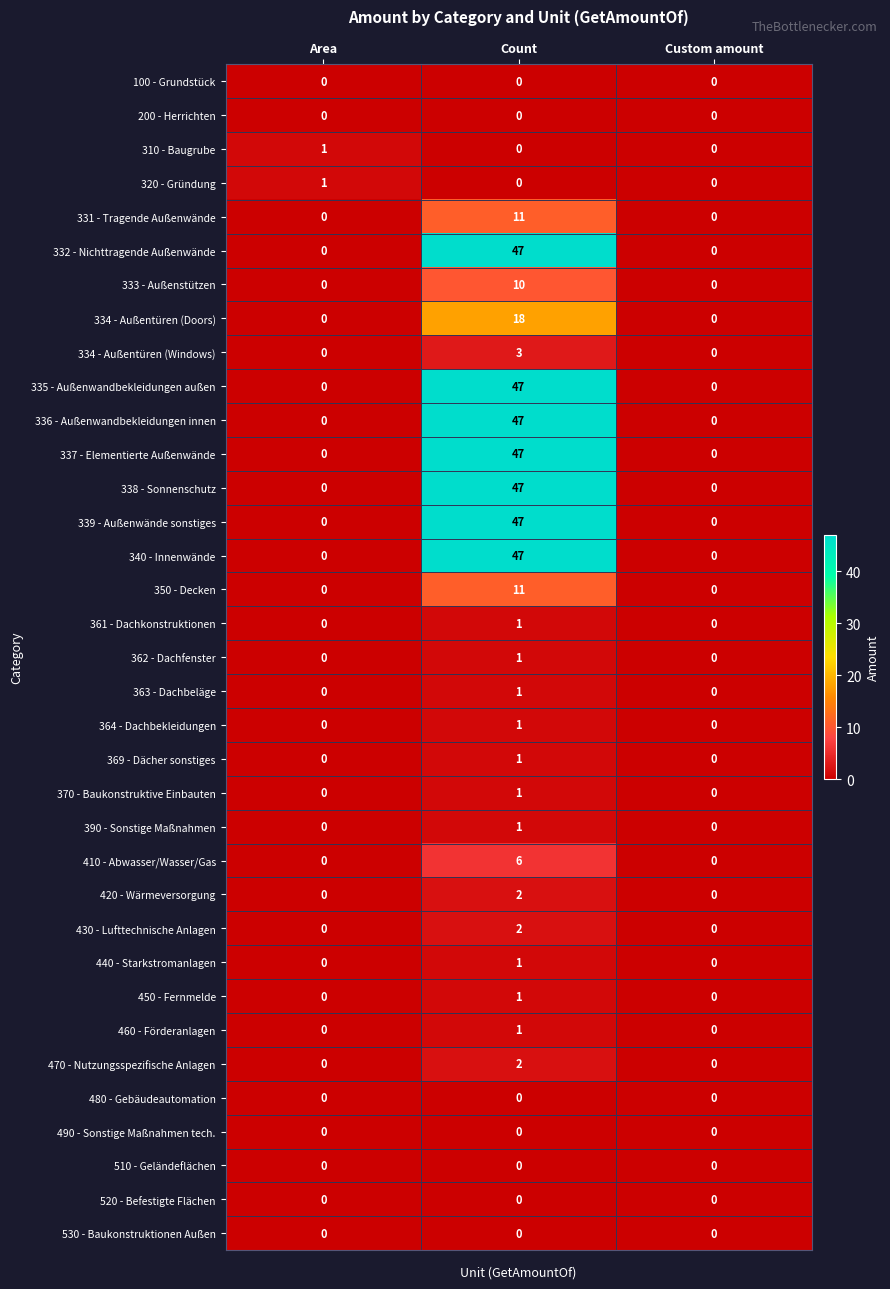

What is the highest value of the 410 - Abwasser/Wasser/Gas series?

6